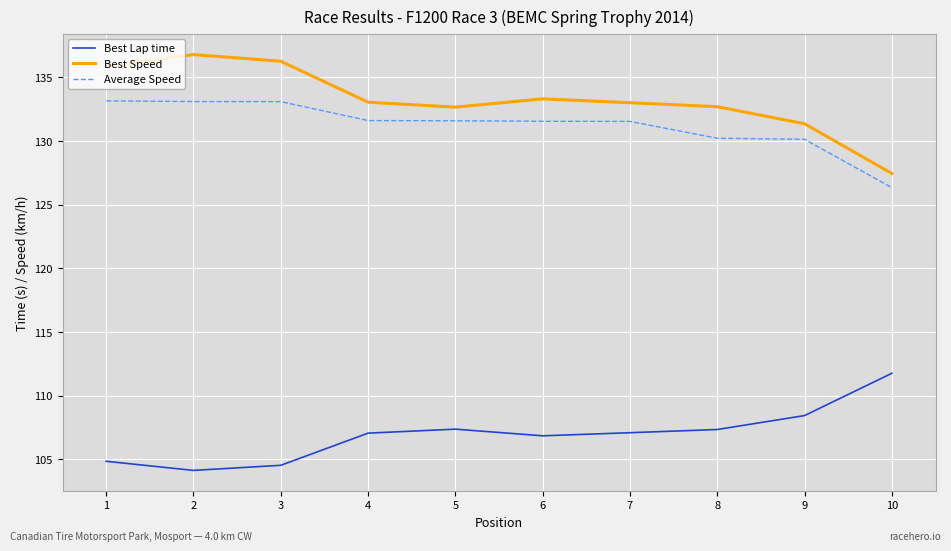

True or false: Average Speed and Best Speed intersect in this chart.

False